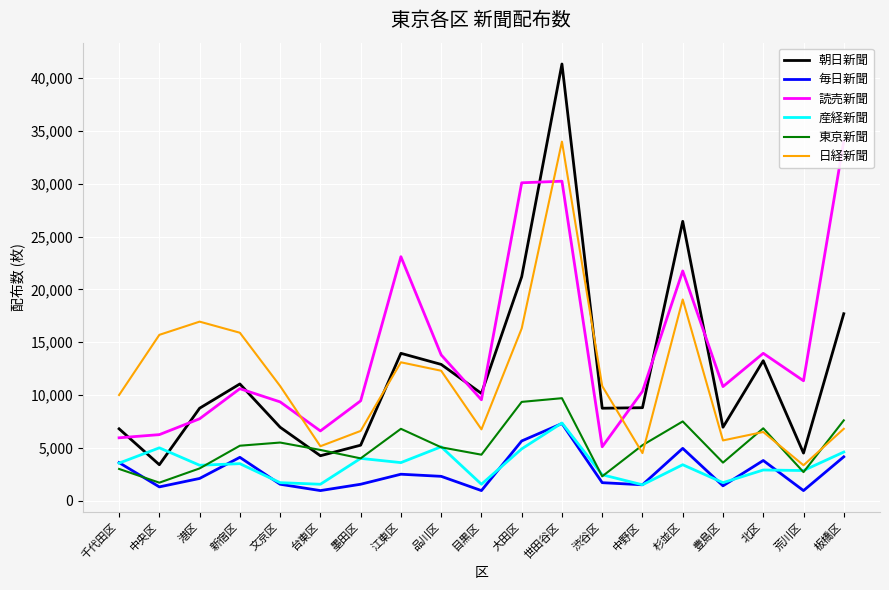

What position from the right is 渋谷区?

7